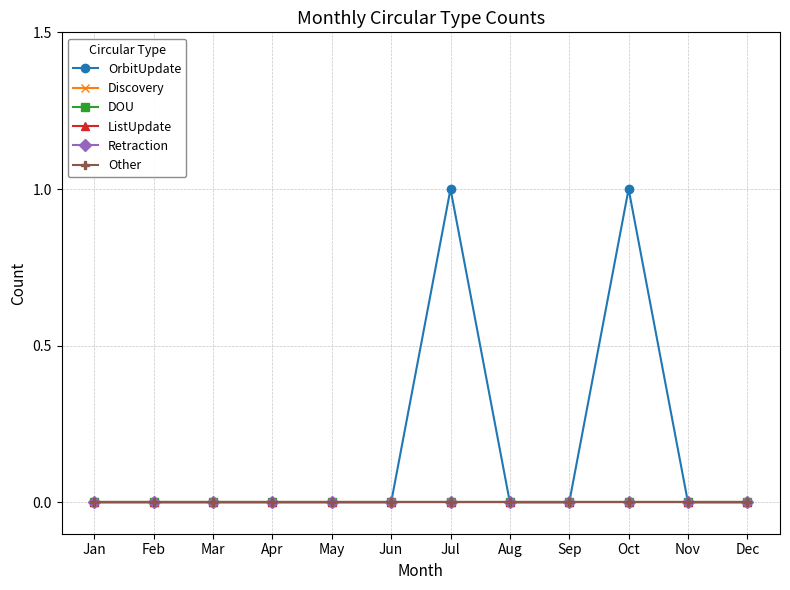

Which has a higher value, Jan or Mar?

Jan